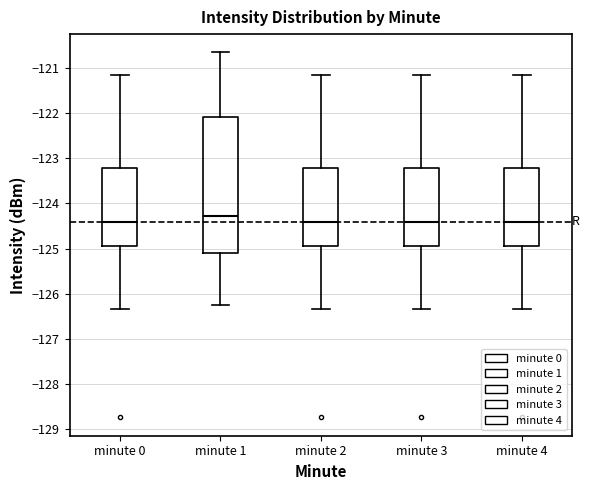

Comparing the boxes themselves (not the whiskers), which one is the tallest?

minute 1